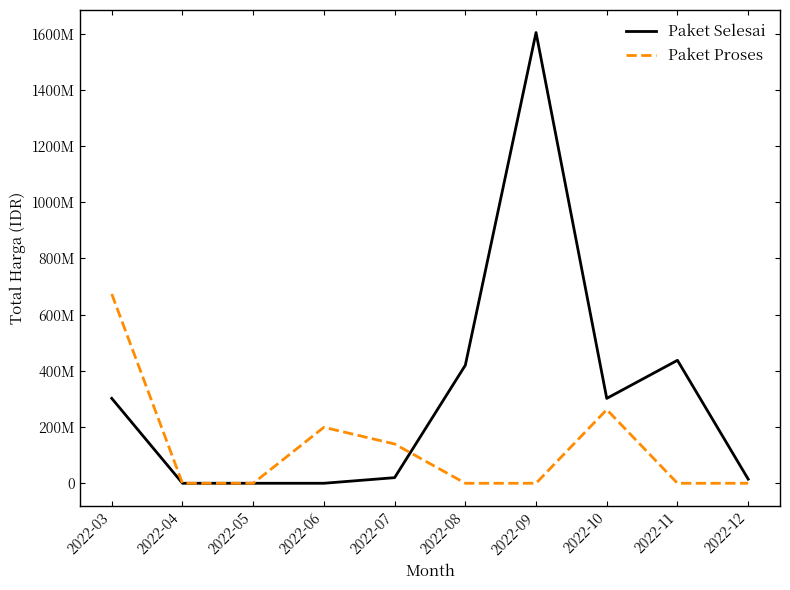

In Paket Selesai, how many points are higher than both neighbors (excluding endpoints)?

2